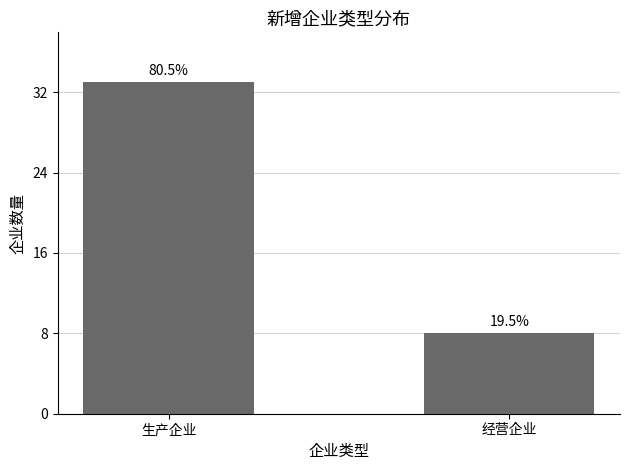

Is it true that the value at 经营企业 is 14?

False